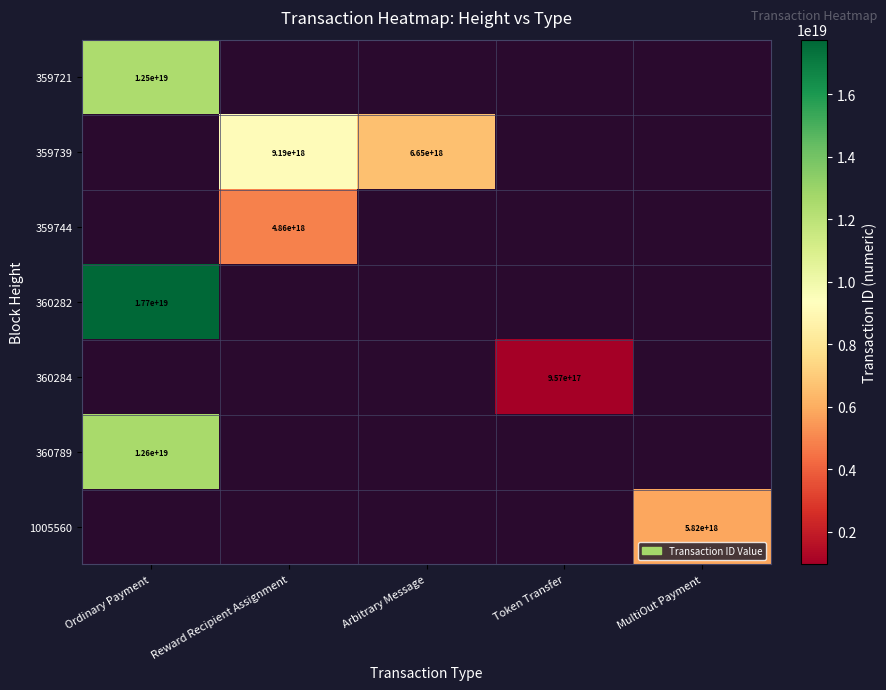

Which label corresponds to the smallest value in the chart?

Token Transfer